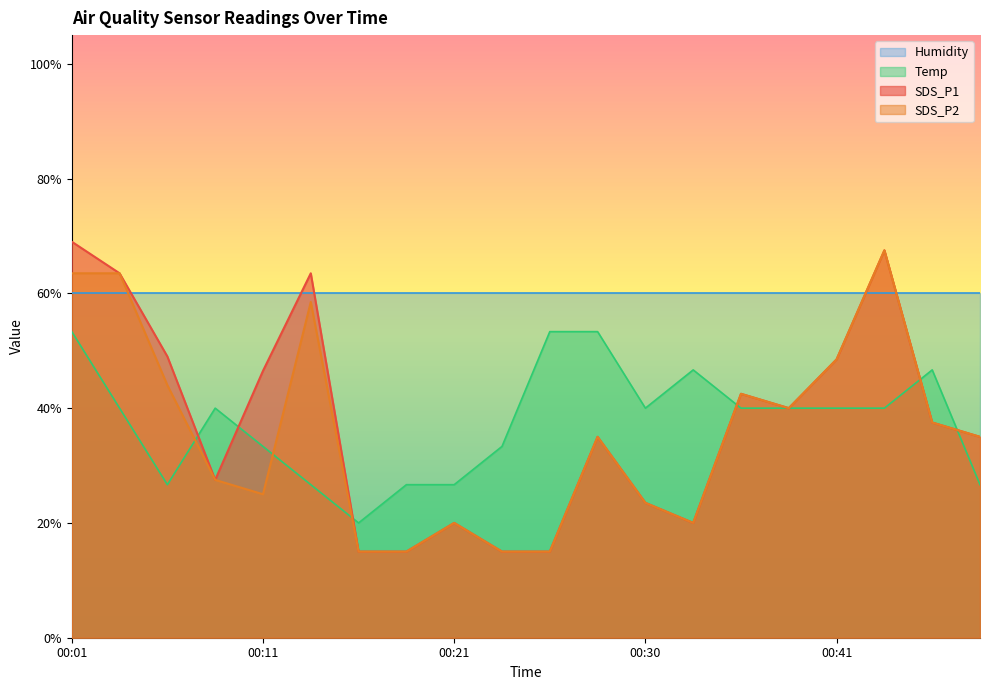

At which category does SDS_P1 reach its first local valley?

00:08